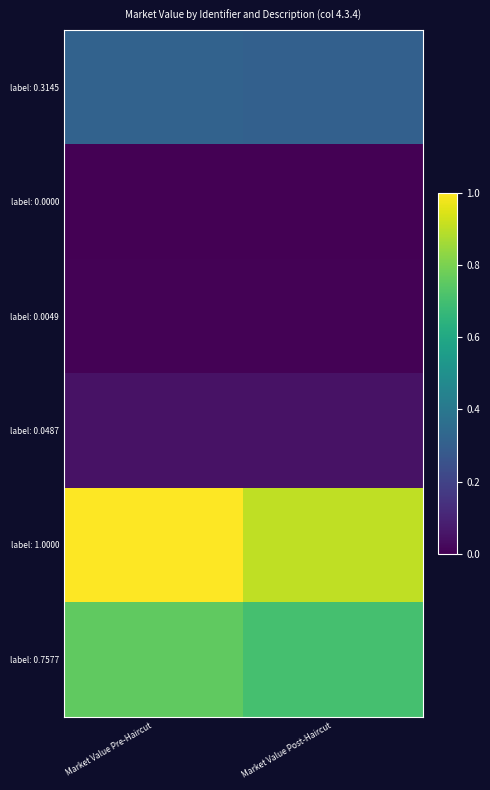

Is the value of label: 0.3145 at Market Value Pre-Haircut greater than the value of label: 0.0487 at Market Value Pre-Haircut?

Yes